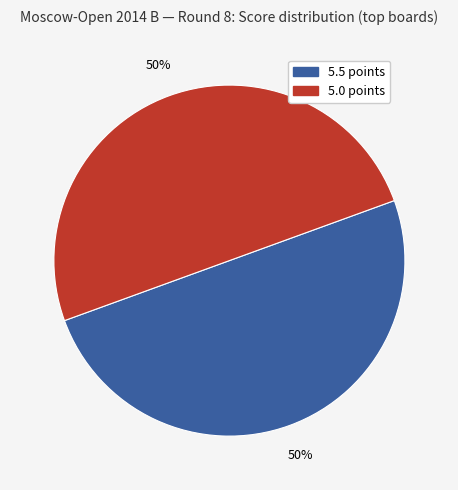

To the nearest percent, what is the average slice percentage?

50%